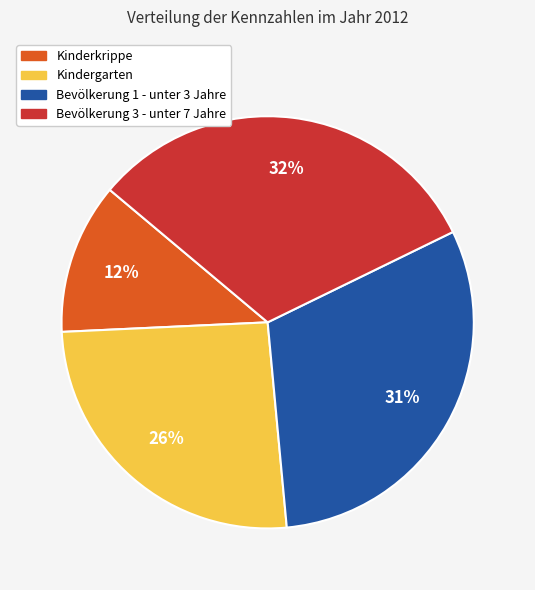

Is Bevölkerung 1 - unter 3 Jahre the majority of the pie?

No